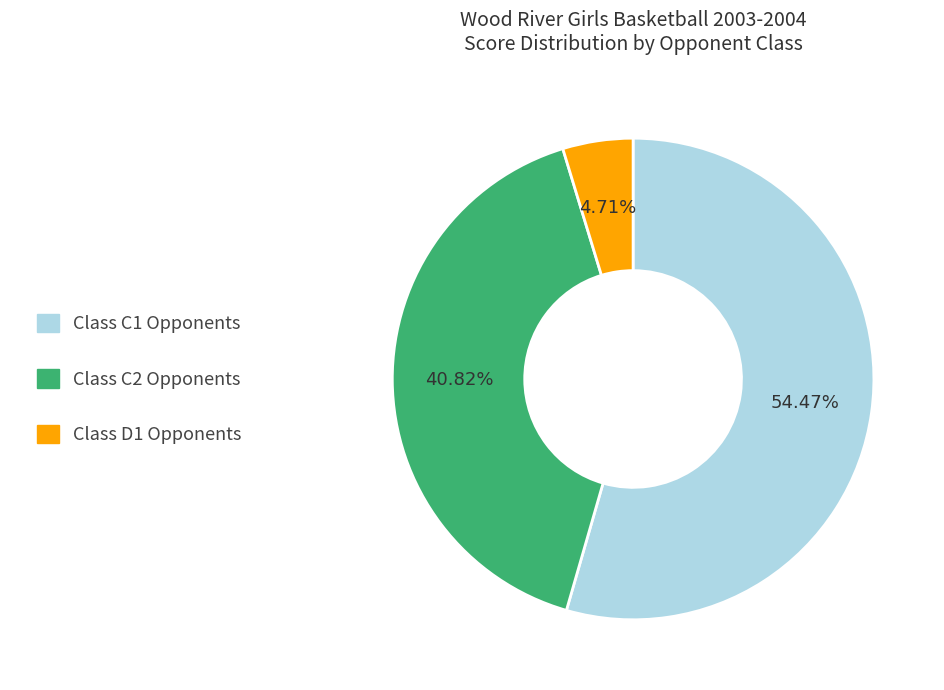

To the nearest percent, what is the average slice percentage?

33%